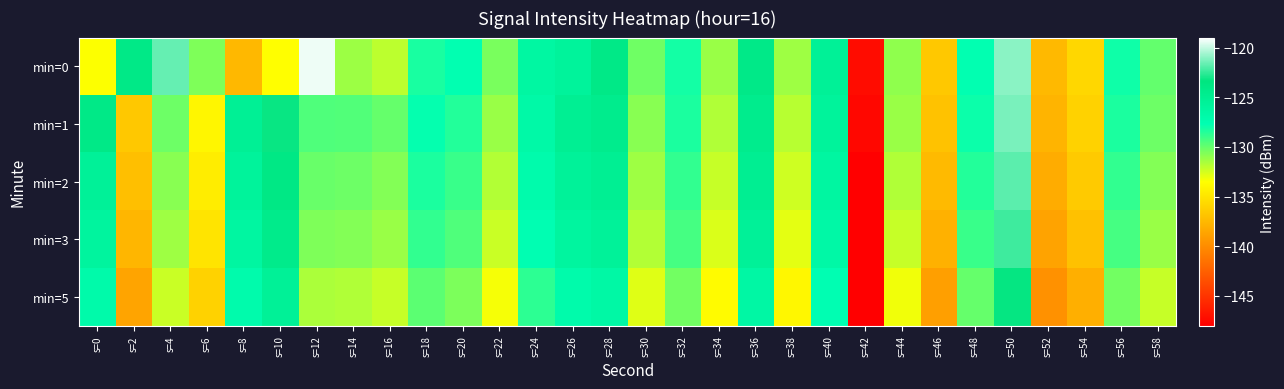

Between s=4 and s=50, which series saw the biggest shift?

min=2